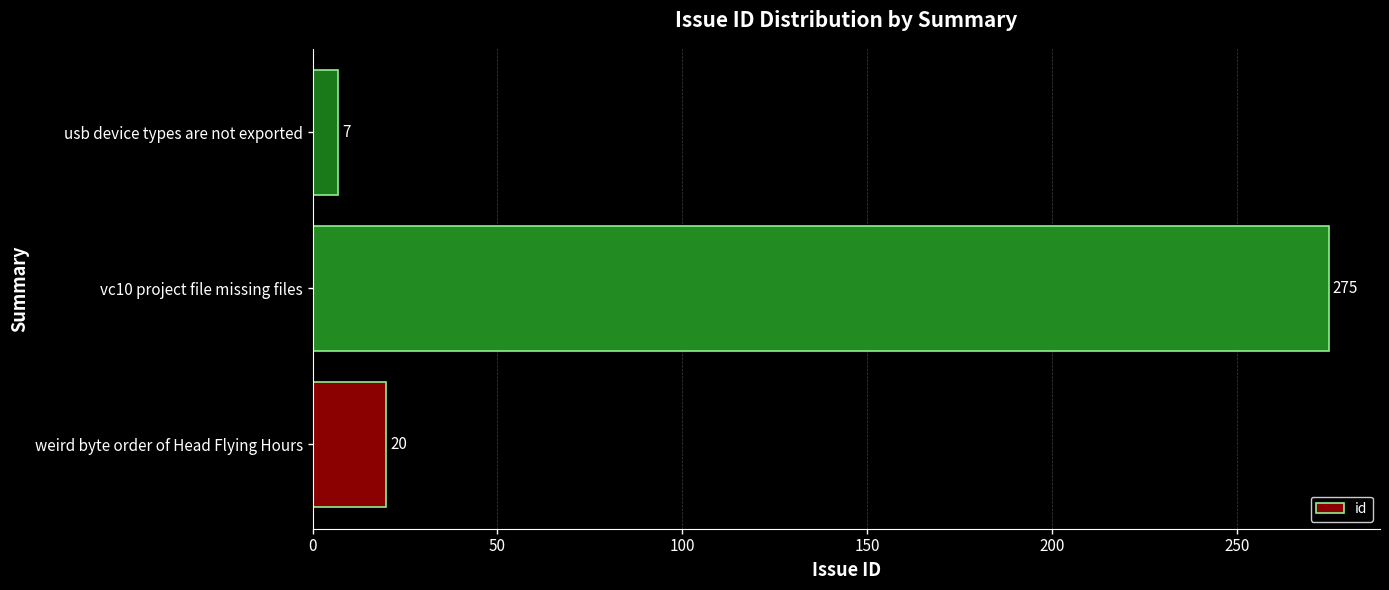

Rank the categories by value from lowest to highest.

usb device types are not exported, weird byte order of Head Flying Hours, vc10 project file missing files